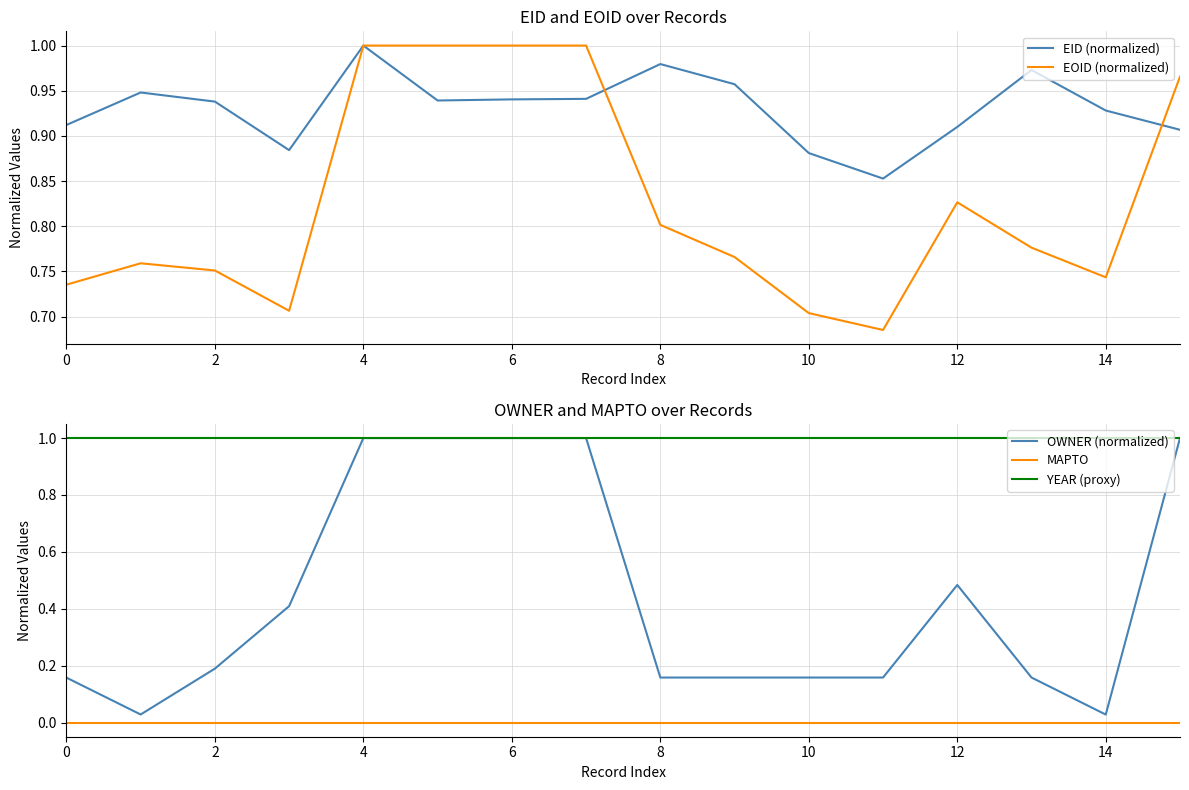

How many interior local valleys does the EOID (normalized) series have?

3